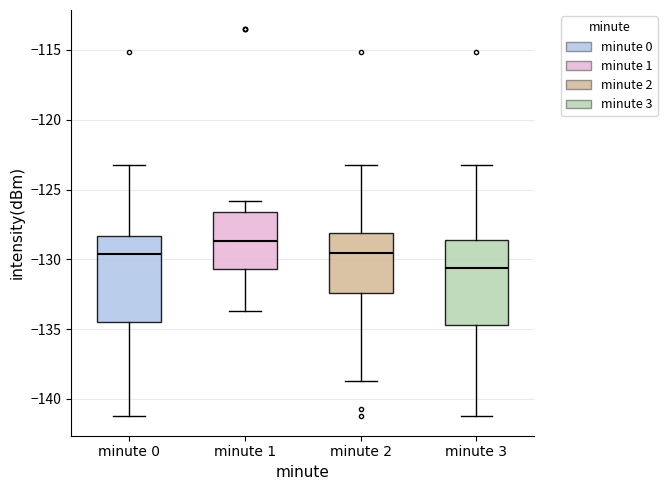

Which box's median line is the highest?

minute 1